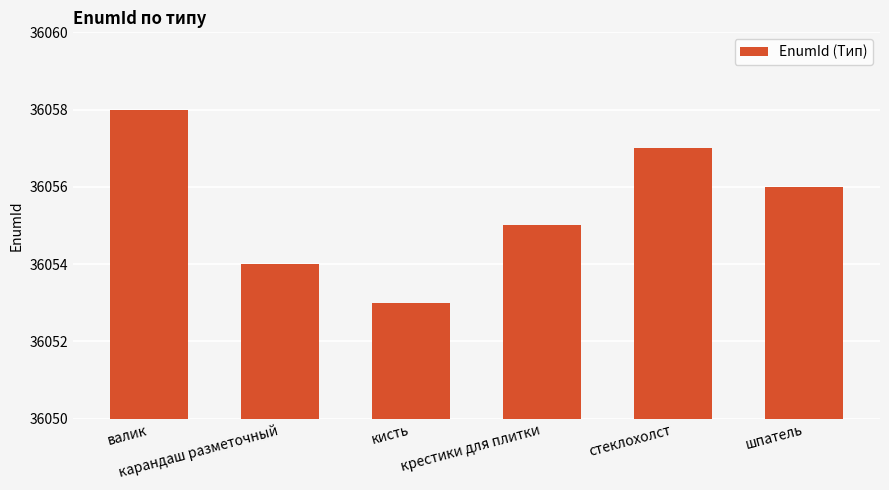

Between карандаш разметочный and шпатель, which is larger?

шпатель